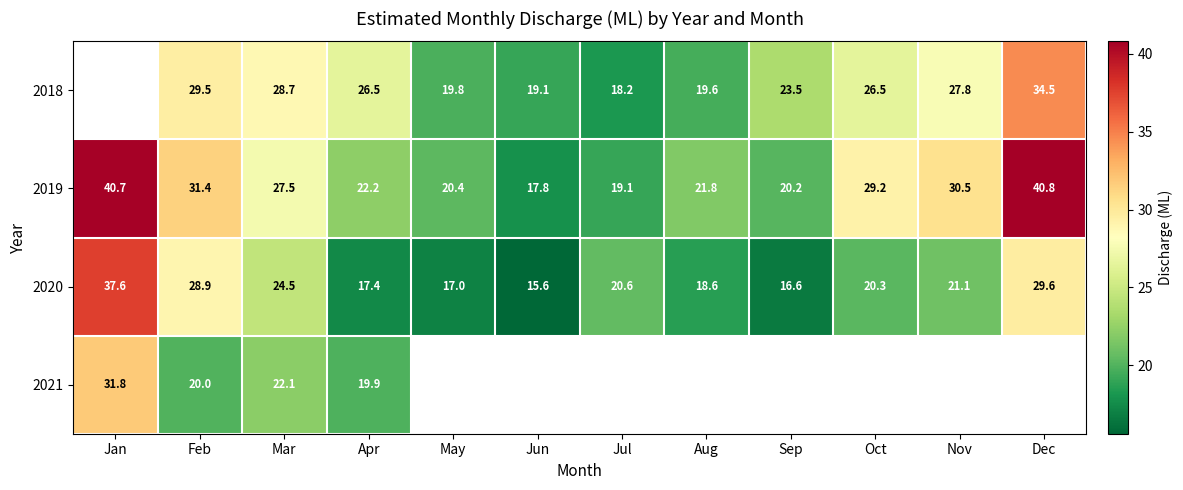

Is it true that 2019 equals 53.1 at Feb?

False